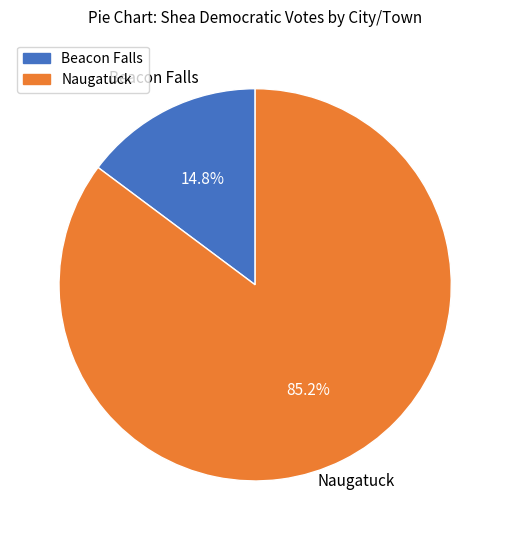

What is the ratio of the value at Naugatuck to the value at Beacon Falls?

5.8